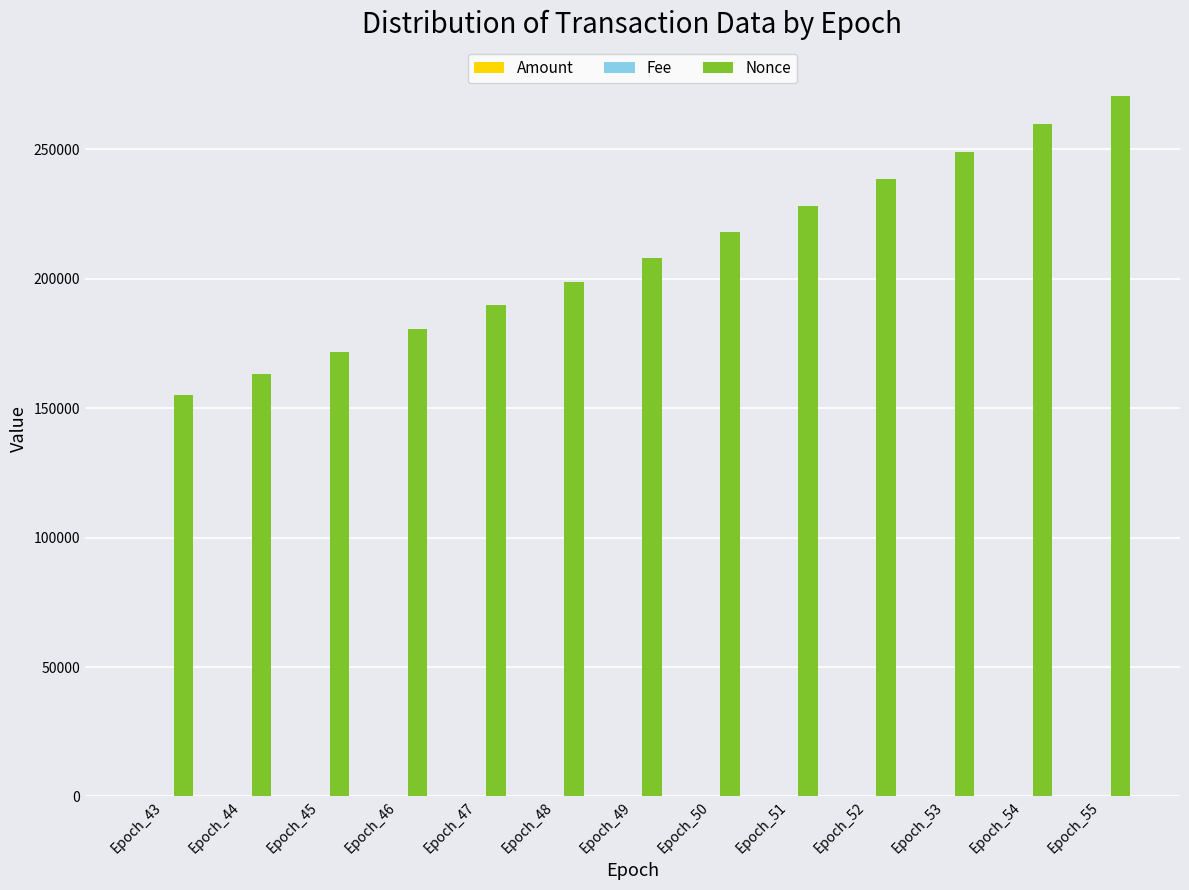

The value of Nonce at Epoch_48 is 285637.3. True or false?

False